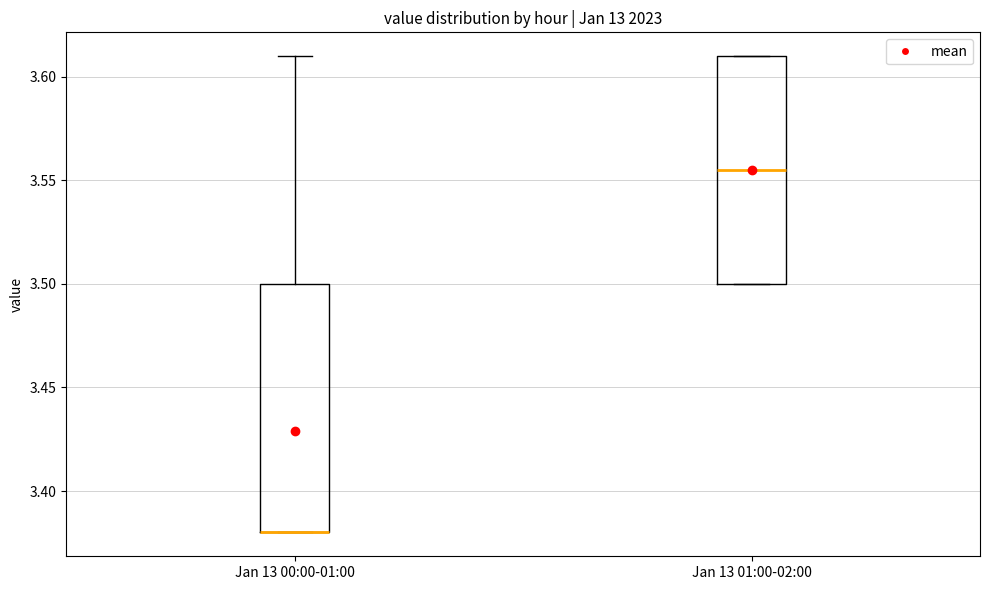

Reading left to right, transcribe this box plot: for each box, give where its median line is, the range the box spans, and where its two whiskers end, as read against the y-axis. The values are not printed on the chart, so give them approximately, as read against the axis.

Jan 13 00:00-01:00: median 3.380 (drawn on the box's lower edge), box 3.380 to 3.500, whiskers 3.380 to 3.610
Jan 13 01:00-02:00: median 3.555, box 3.500 to 3.610, whiskers 3.500 to 3.610